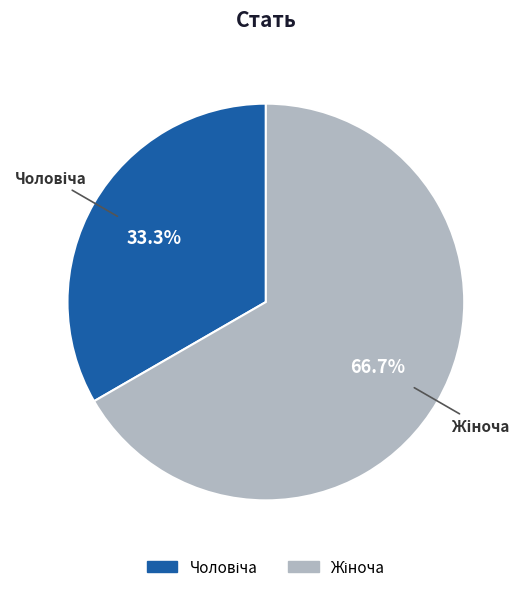

Is there a majority slice in this chart?

Yes